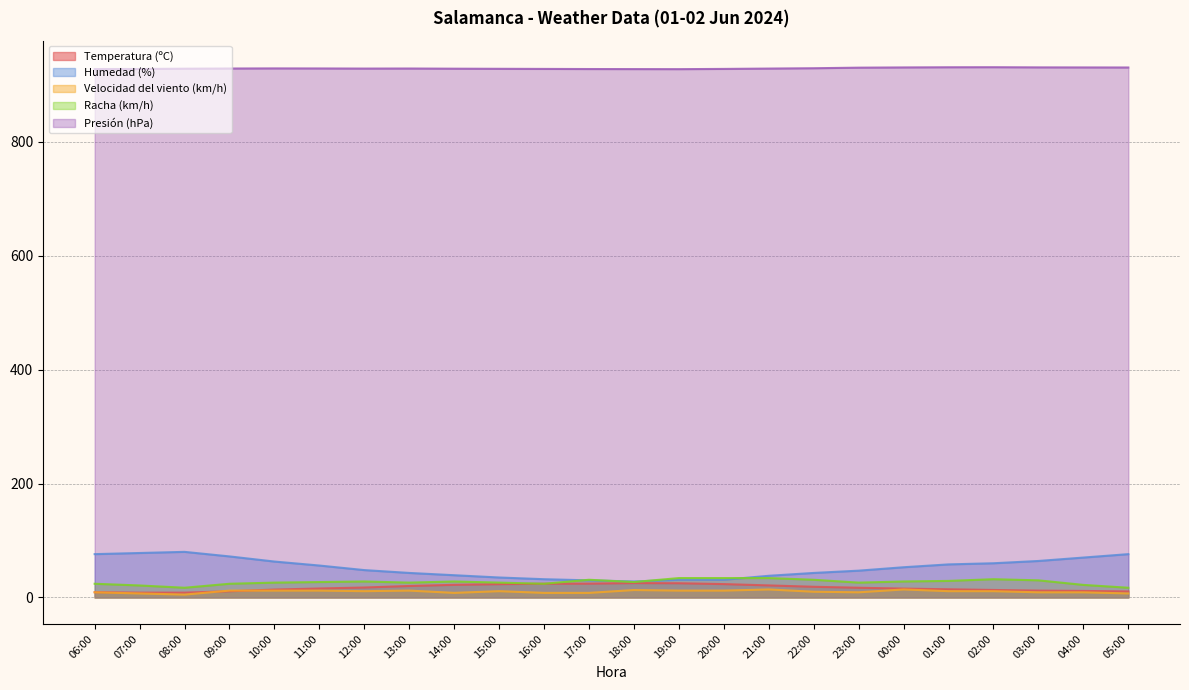

What is the difference between the highest and lowest values at 12:00?

917.4